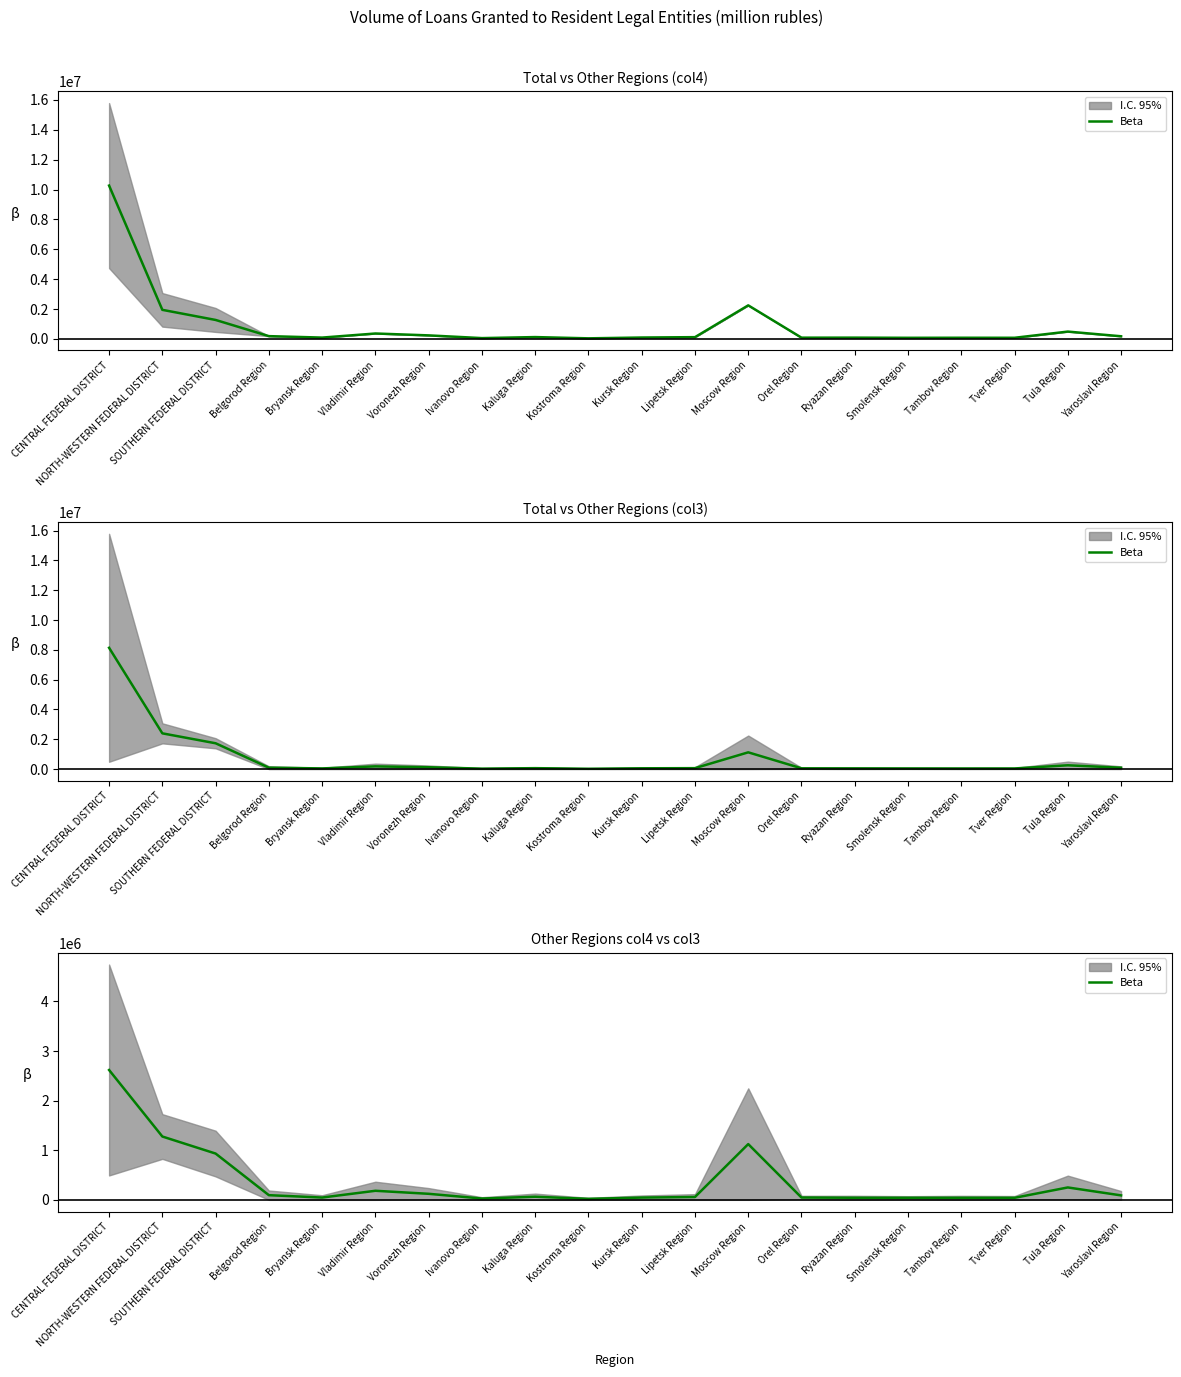

What value does the data have at NORTH-WESTERN FEDERAL DISTRICT?

1276810.0